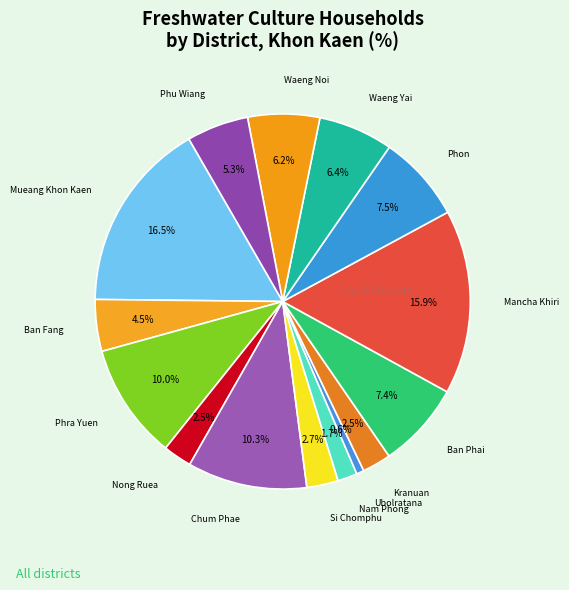

Combined, what portion of the pie is Ubolratana and Waeng Noi?

6.8%